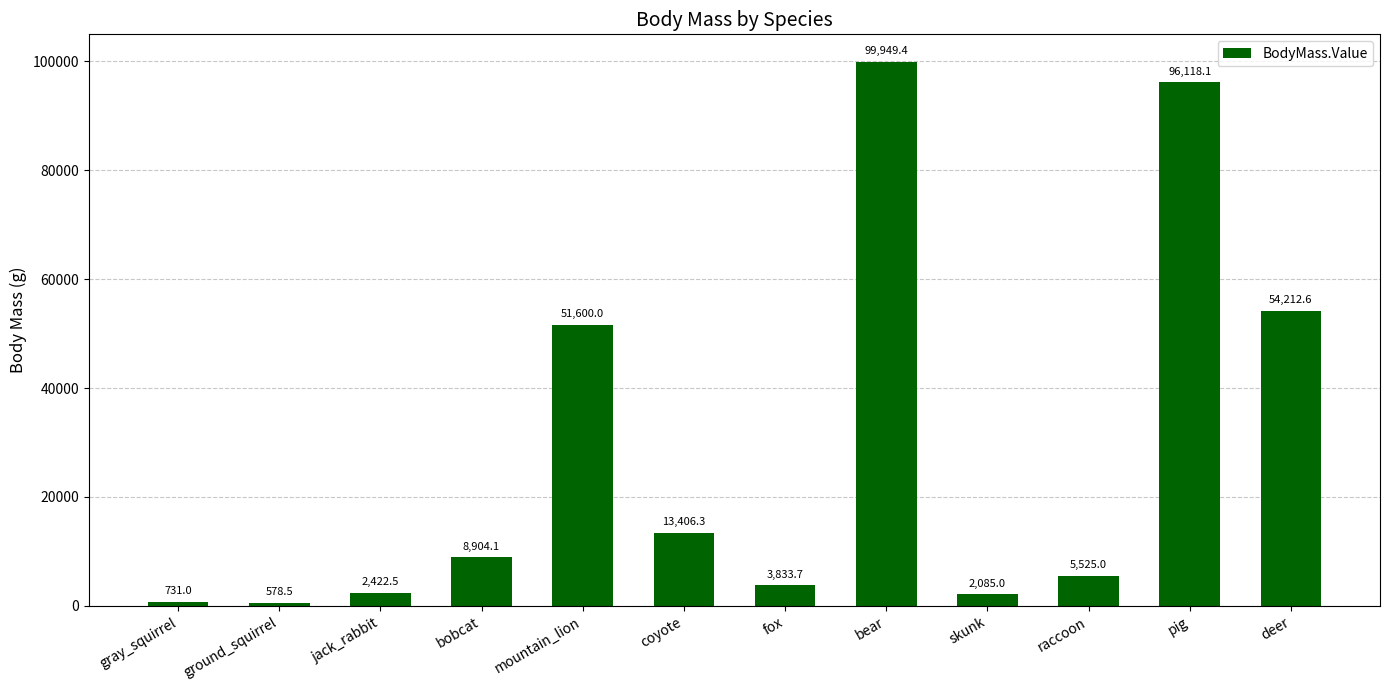

What position from the right is ground_squirrel?

11